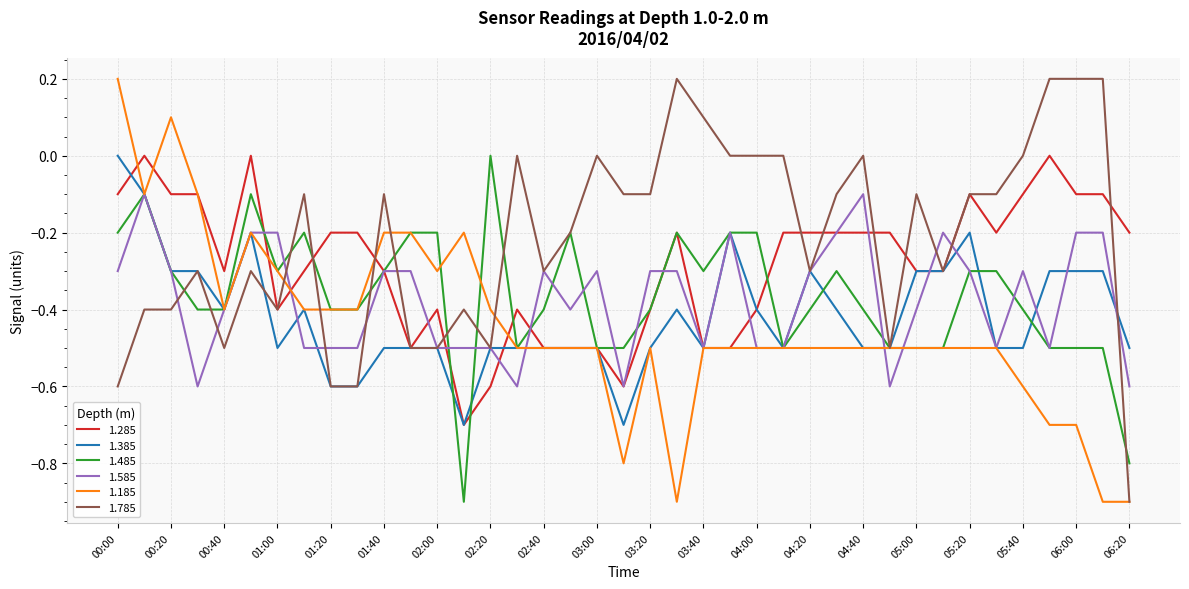

Which series has the largest total across all categories?

1.785